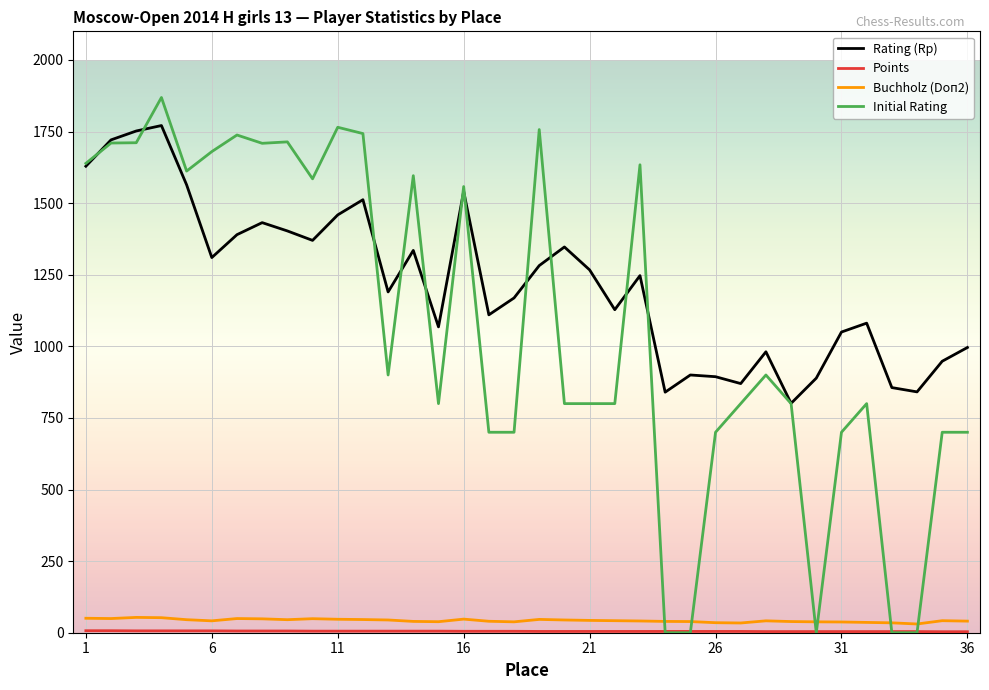

True or false: Buchholz (Doп2) and Rating (Rp) cross at least once.

False